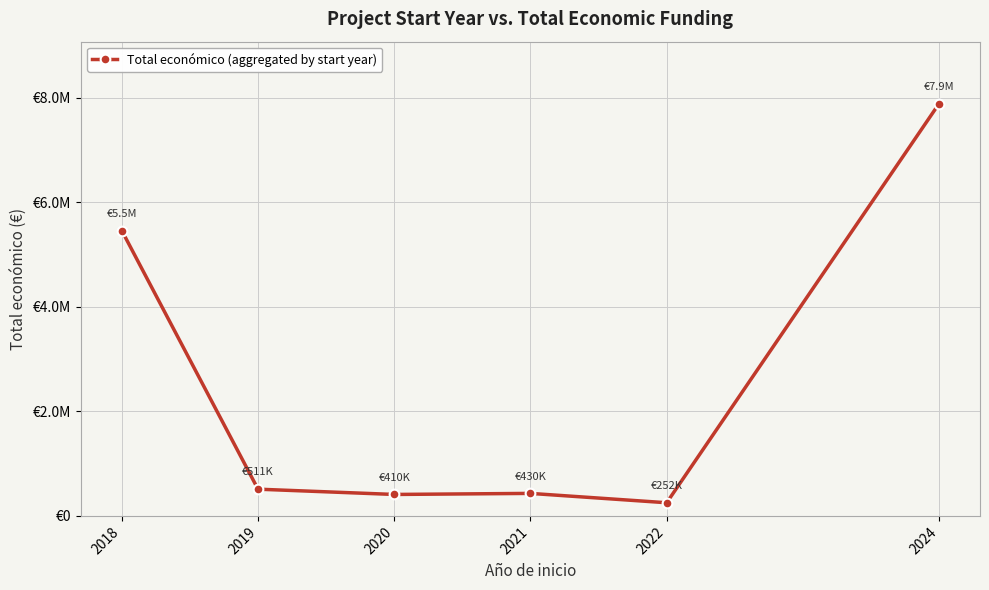

At which category does the chart reach its minimum across all series?

2022